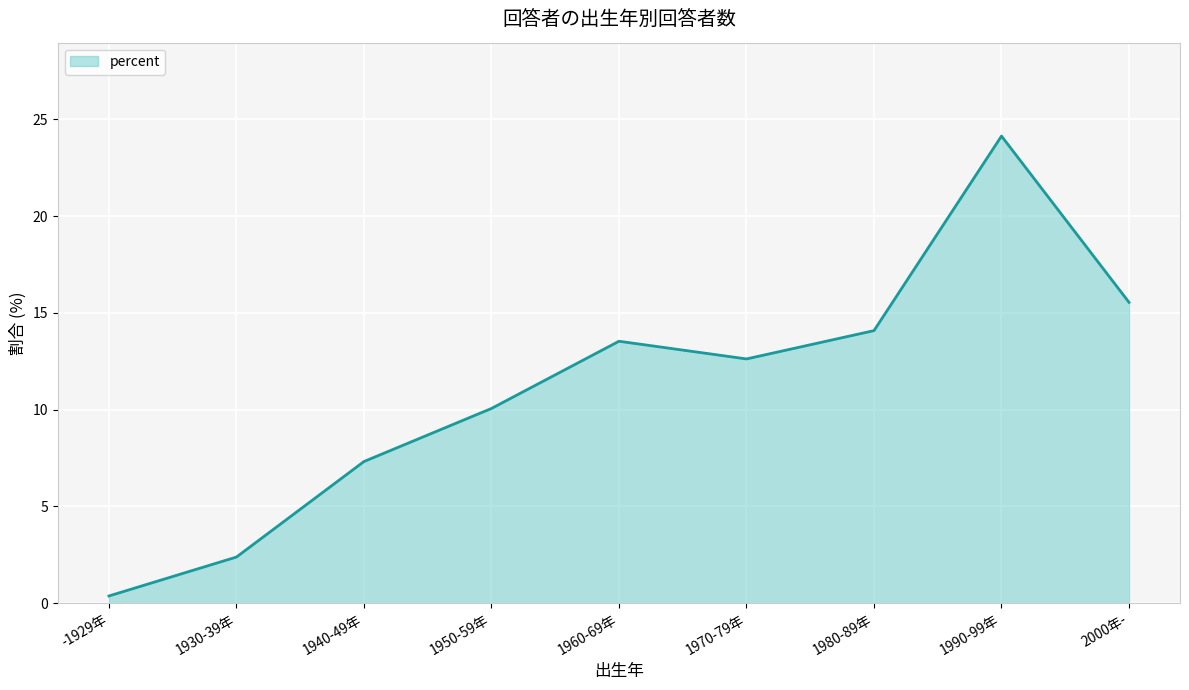

What is the ratio of the value at 1930-39年 to the value at 1990-99年?

0.1